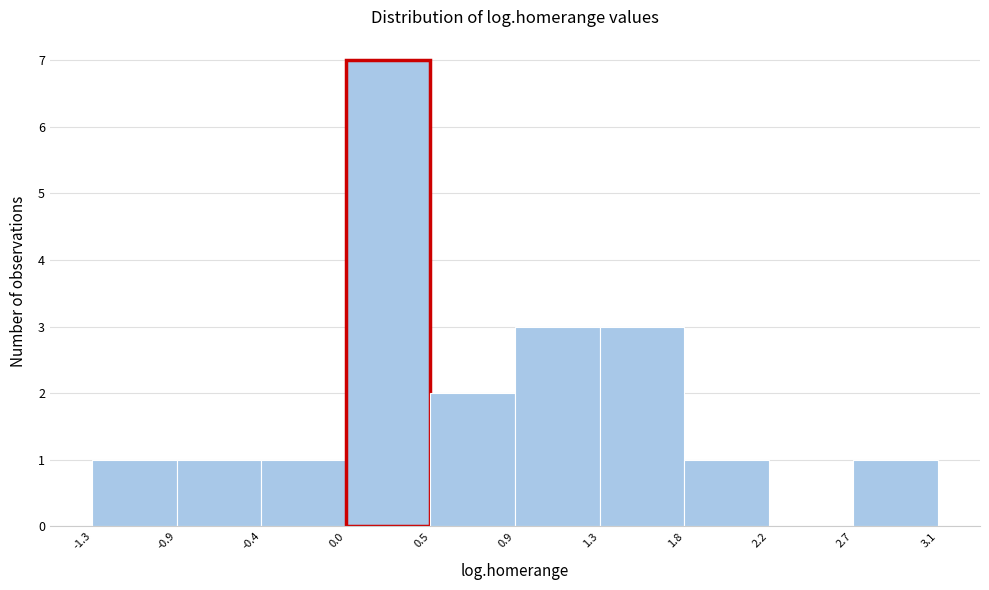

Over which range of the x-axis is the bar tallest?

0.0 to 0.5